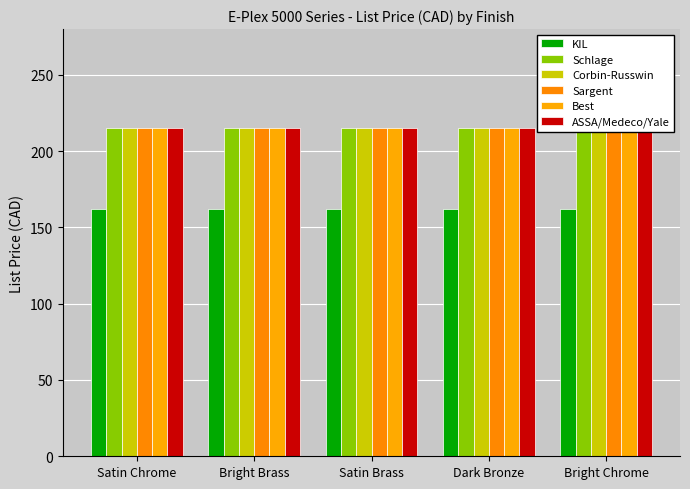

Which series has the largest total across all categories?

Schlage